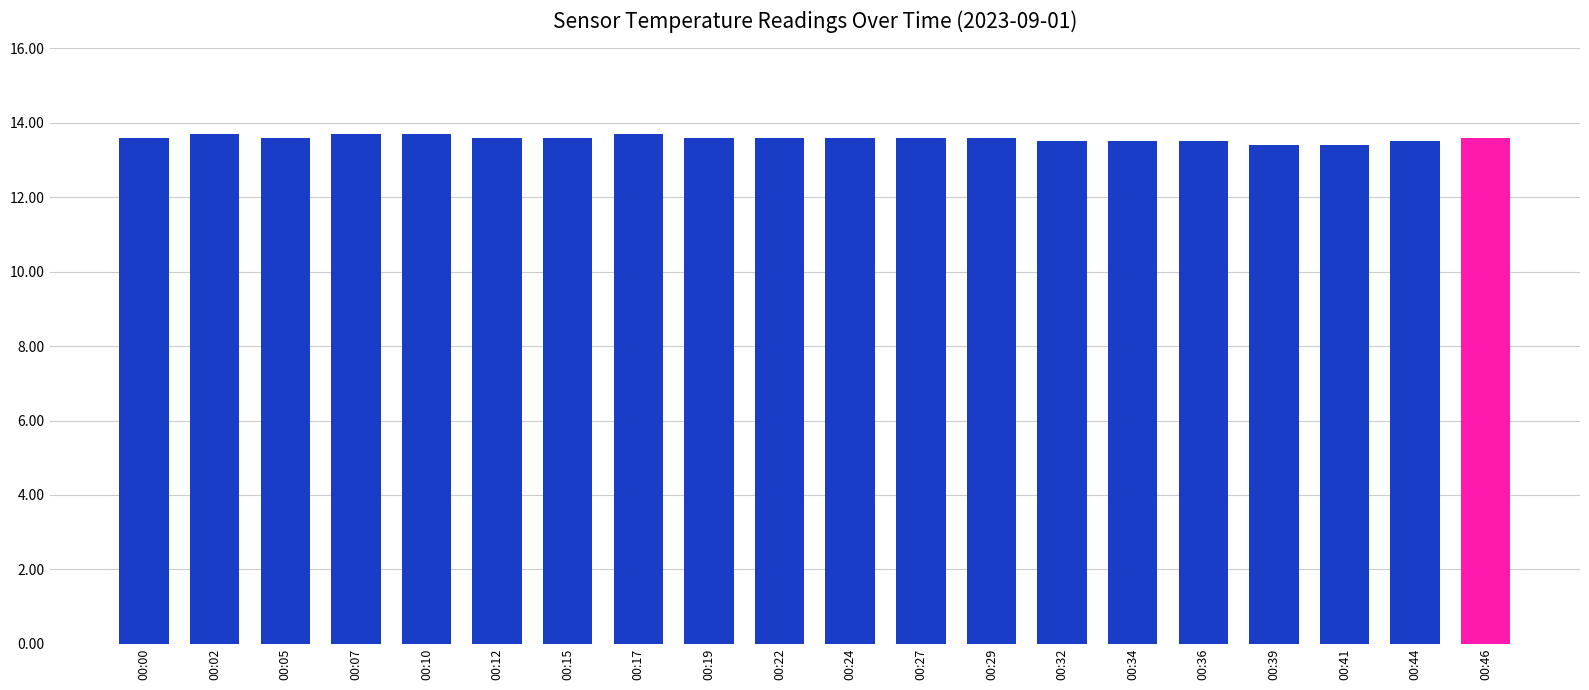

How many values are between 13 and 14?

20